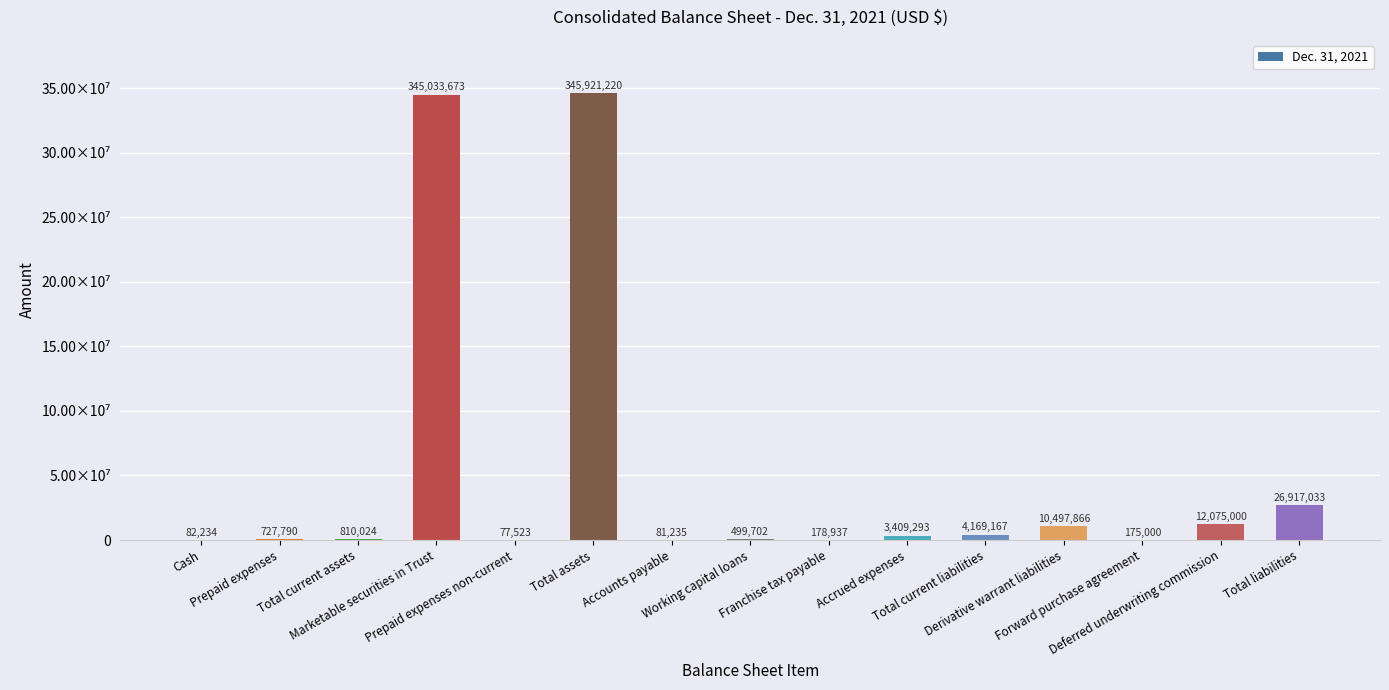

Is it true that the value at Accrued expenses is 1135235?

False